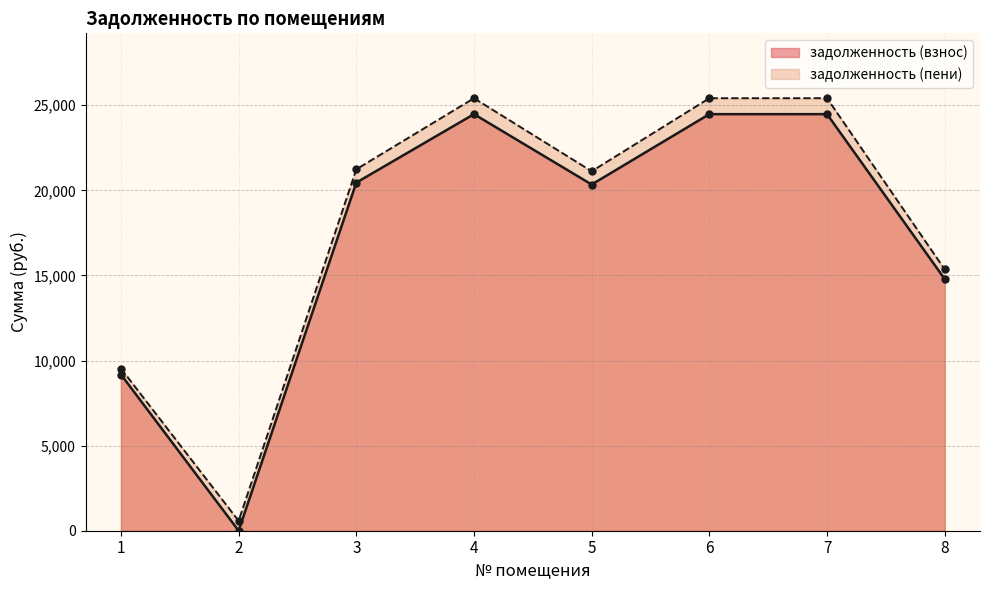

Reading right to left, transcribe all the data shown in this chart.

задолженность (взнос): 14786.5	24474.2	24474.2	20339.5	24474.2	20451.1	0.0	9177.8
задолженность (пени): 15352.0	25410.2	25410.2	21117.3	25410.2	21233.3	579.7	9528.8